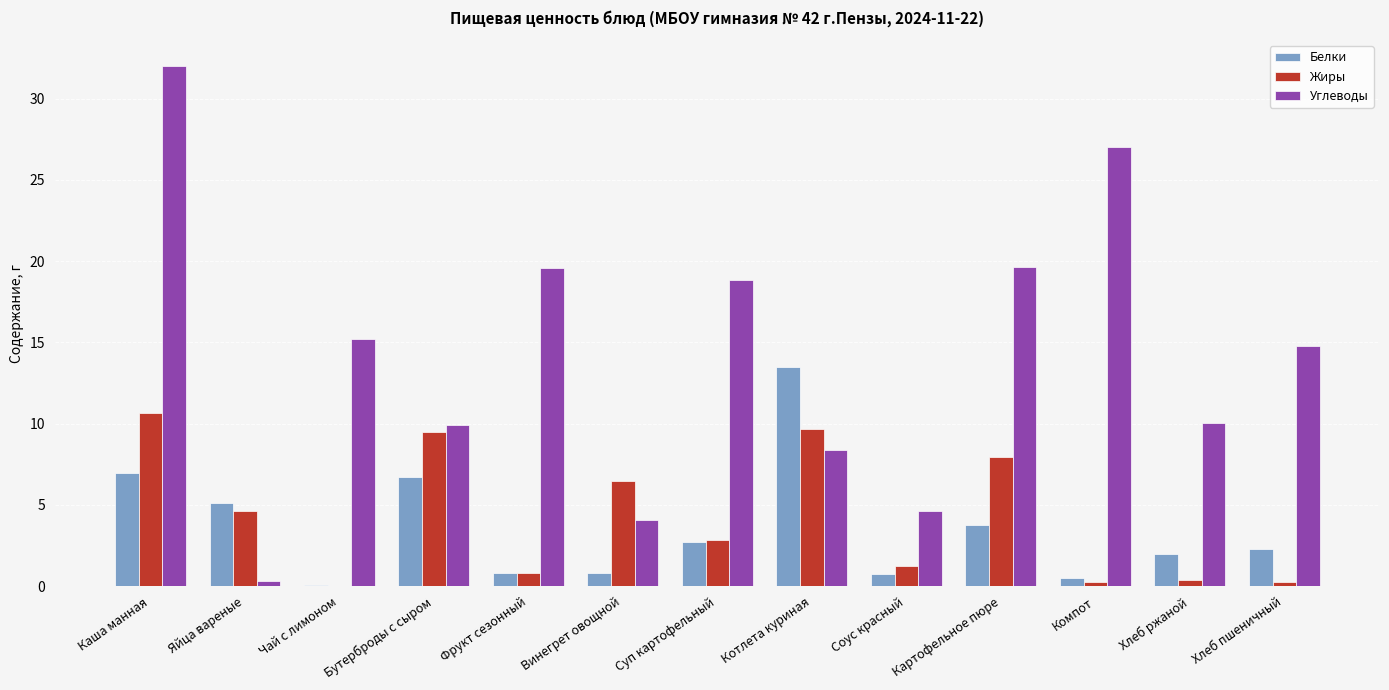

Between Соус красный and Хлеб пшеничный, which series saw the biggest shift?

Углеводы